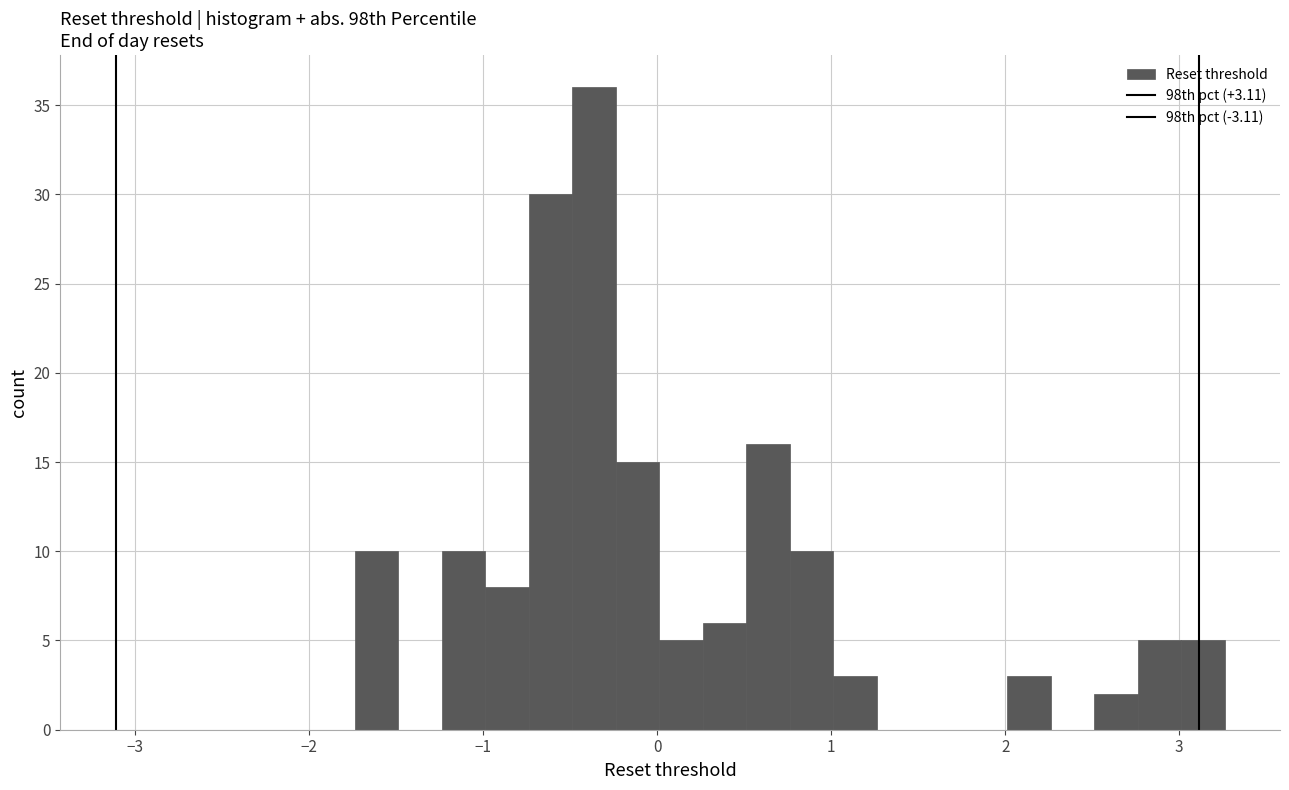

Read against the x-axis, roughly where is the centre of the tallest bar?

-0.4